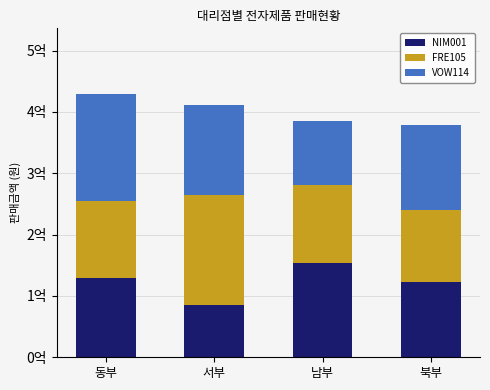

What position from the left is 북부?

4